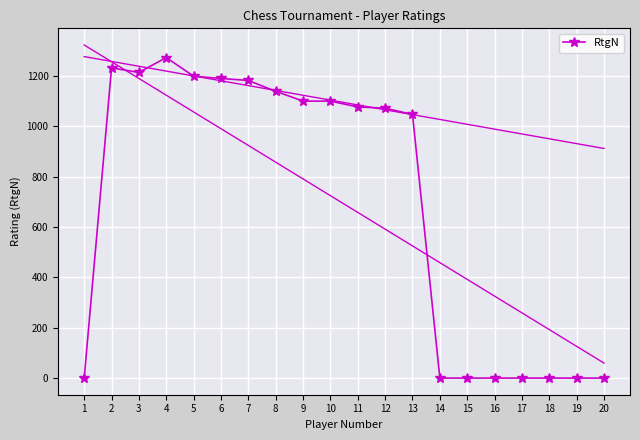

The value of RtgN at 12 is 449. True or false?

False